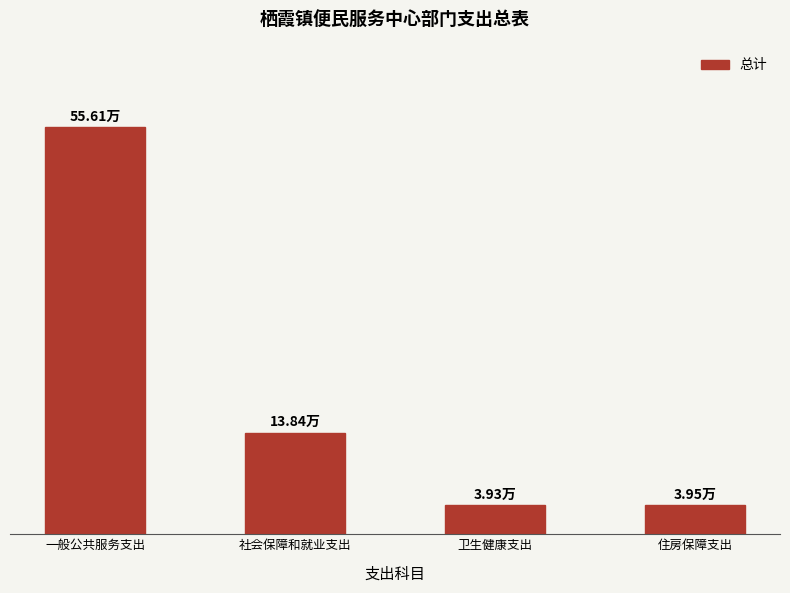

Approximately how many times larger is the value at 一般公共服务支出 compared to 卫生健康支出?

14.2